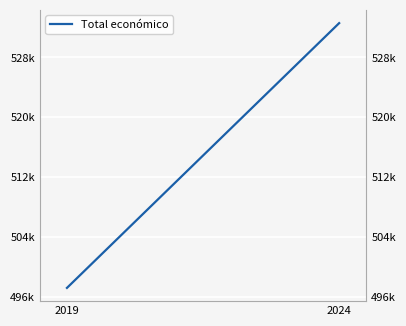

How many values are between 497232 and 532583?

2